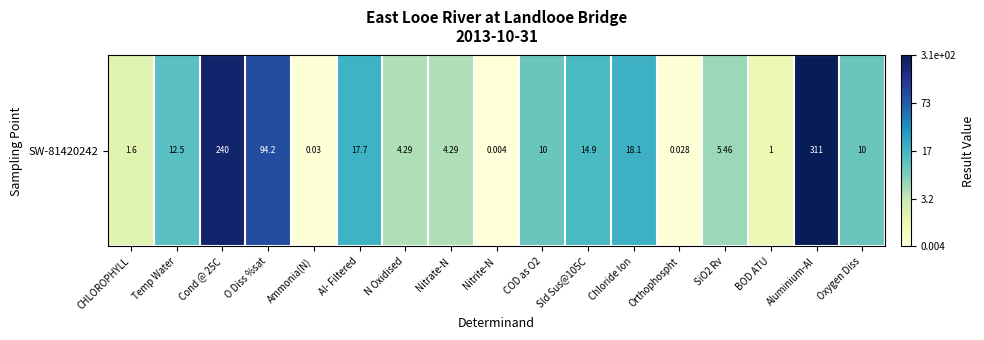

Reading left to right, transcribe all the data shown in this chart.

1.0	2.6	5.5	4.6	0.0	2.9	1.7	1.7	0.0	2.4	2.8	2.9	0.0	1.9	0.7	5.7	2.4